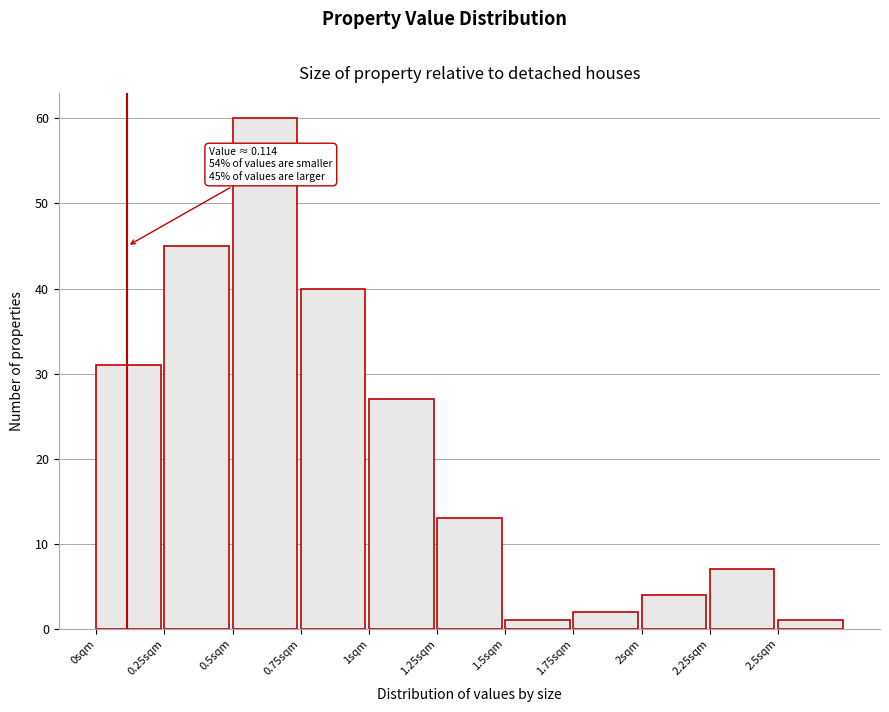

Over which range of the x-axis is the bar tallest?

0.50 to 0.75